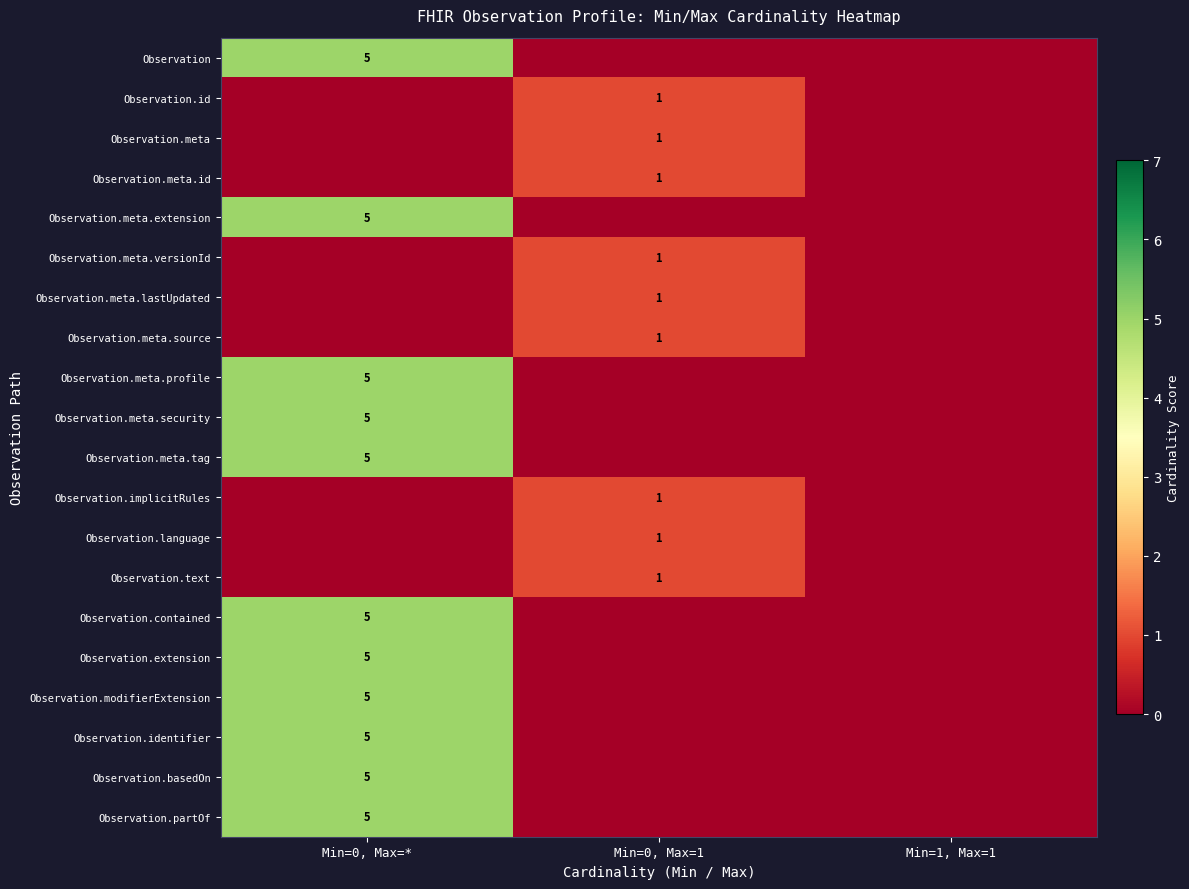

The Observation series shows 5 at Min=0, Max=*. True or false?

True